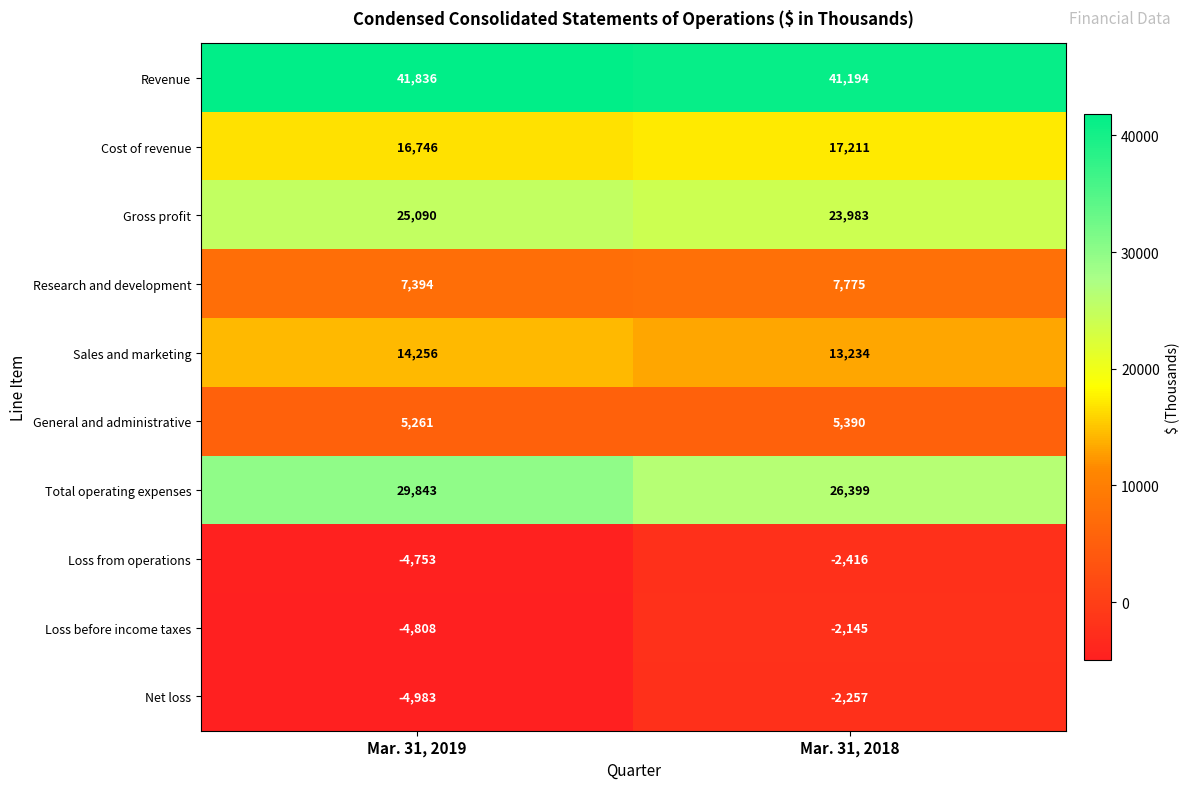

Between Mar. 31, 2019 and Mar. 31, 2018, which series saw the biggest shift?

Total operating expenses